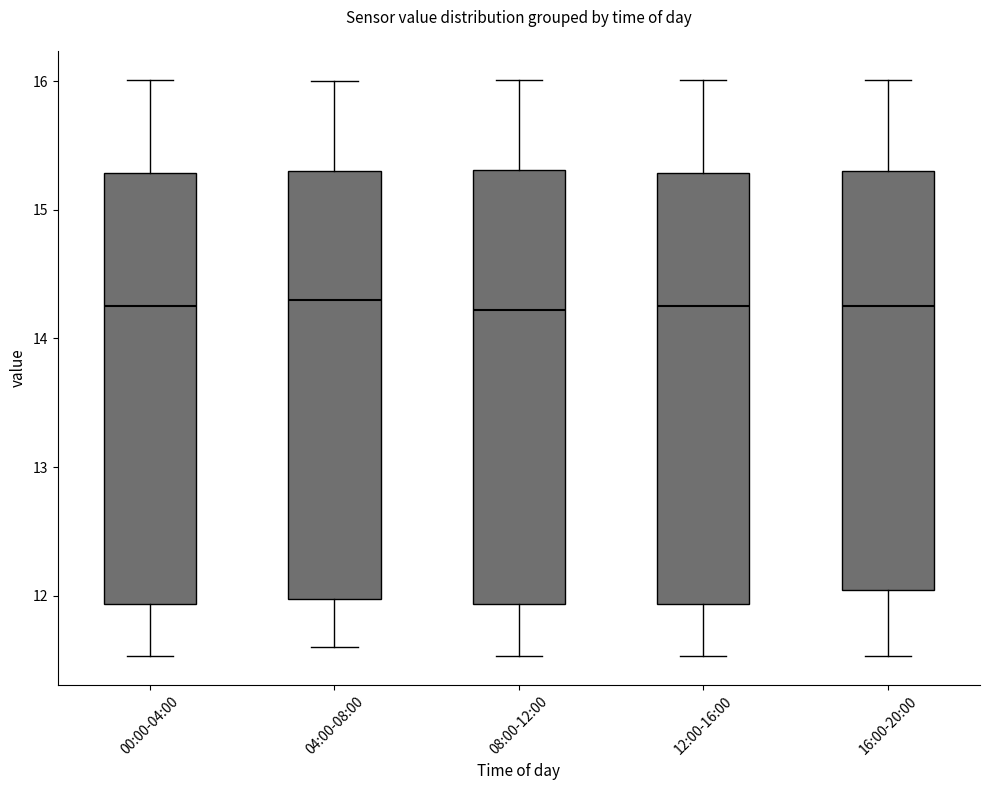

Reading left to right, transcribe this box plot: for each box, give where its median line is, the range the box spans, and where its two whiskers end, as read against the y-axis. The values are not printed on the chart, so give them approximately, as read against the axis.

00:00-04:00: median 14.3, box 11.9 to 15.3, whiskers 11.5 to 16.0
04:00-08:00: median 14.3, box 12.0 to 15.3, whiskers 11.6 to 16.0
08:00-12:00: median 14.2, box 11.9 to 15.3, whiskers 11.5 to 16.0
12:00-16:00: median 14.3, box 11.9 to 15.3, whiskers 11.5 to 16.0
16:00-20:00: median 14.3, box 12.0 to 15.3, whiskers 11.5 to 16.0